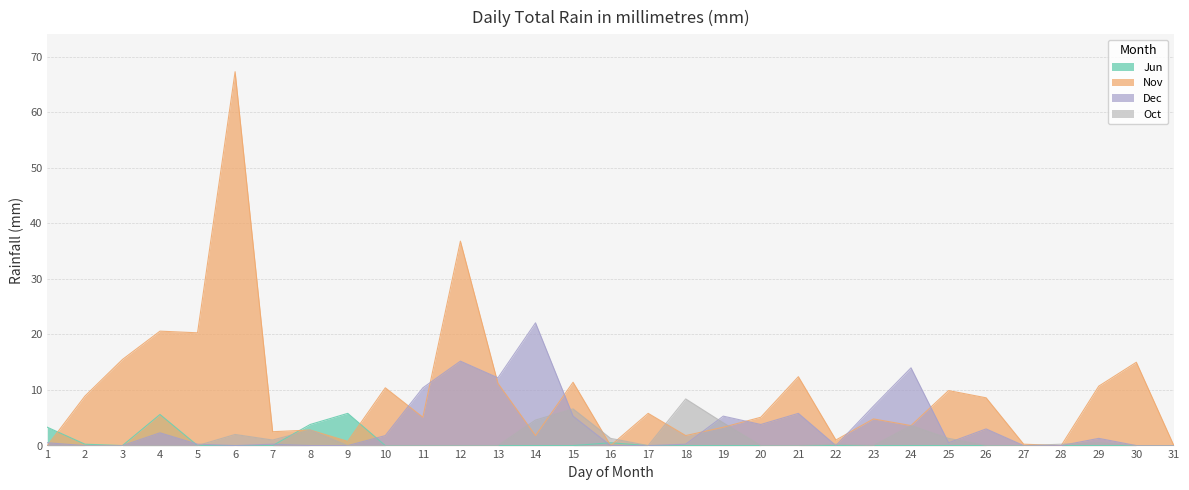

What is the spread (max minus min) of values at 20?

5.1